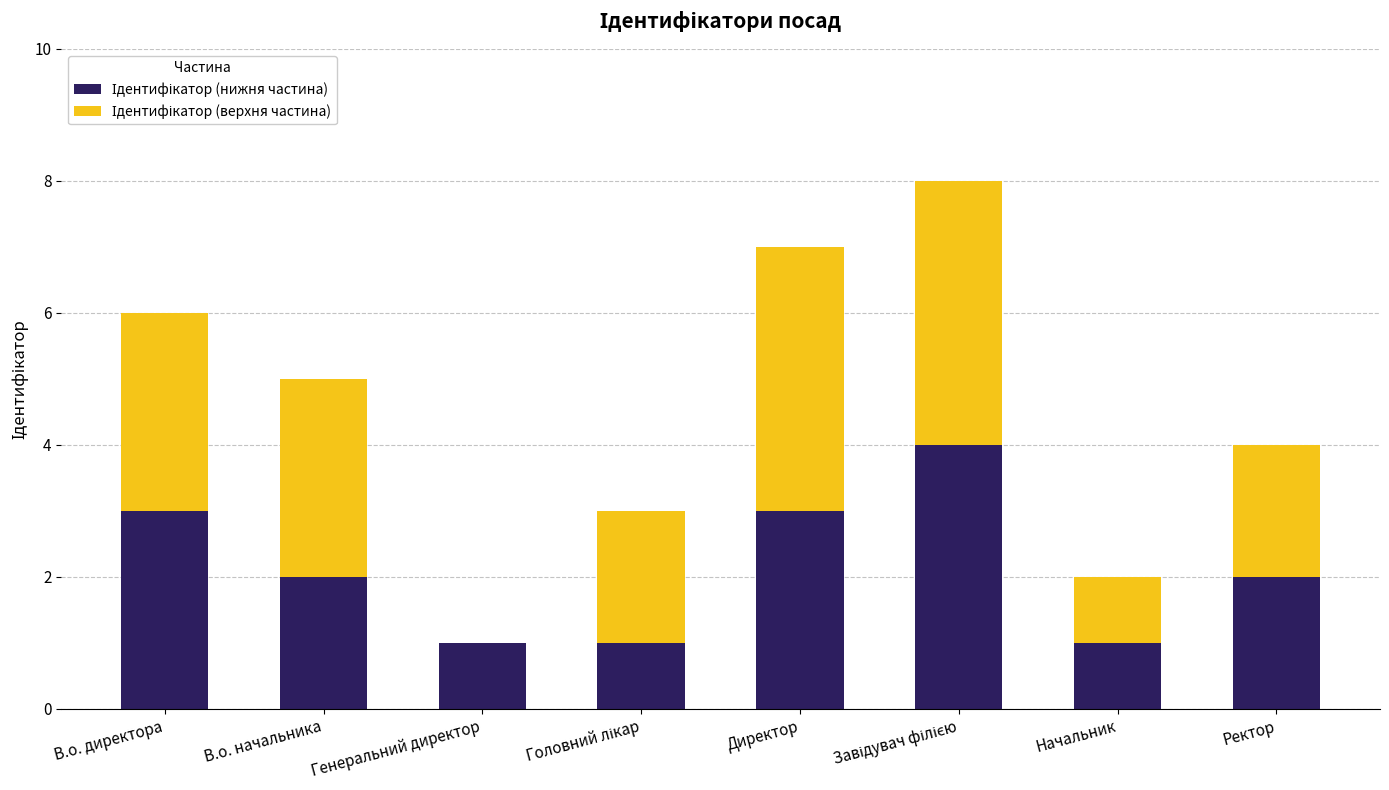

What is the value of the Ідентифікатор (нижня частина) bar at the 2nd from the left?

2